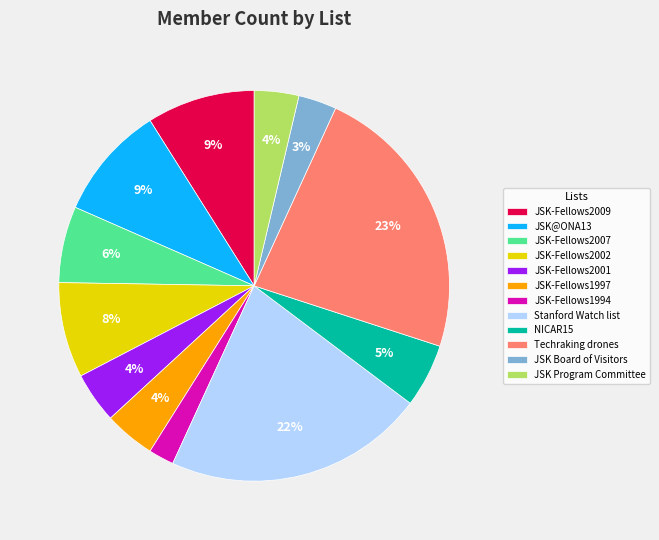

To the nearest percent, what percentage of the pie is JSK Program Committee?

4%